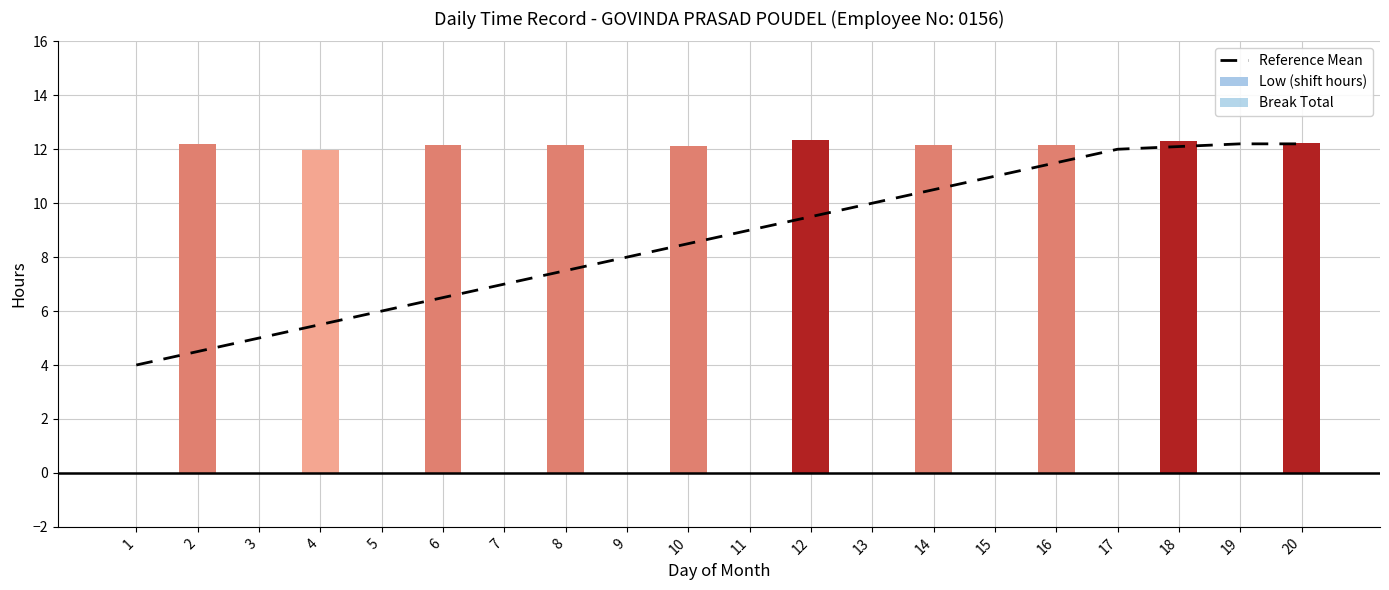

What are all the series names shown in the legend?

Reference Mean, Low (shift hours), Break Total